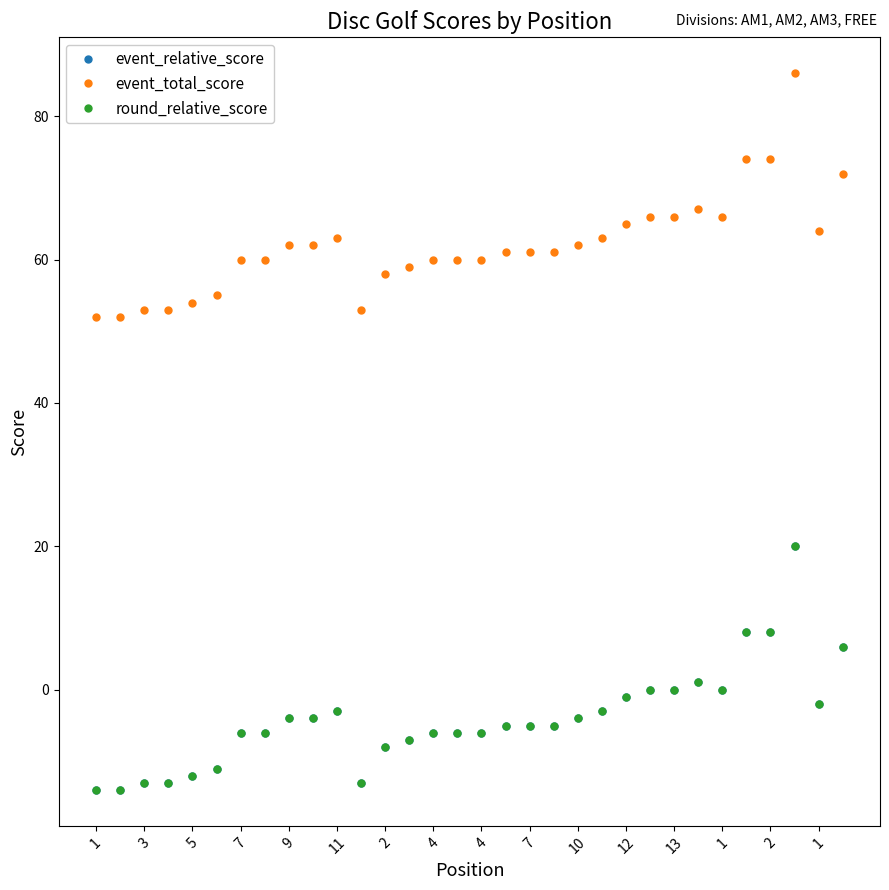

At which category is the sum across all series the highest?

29